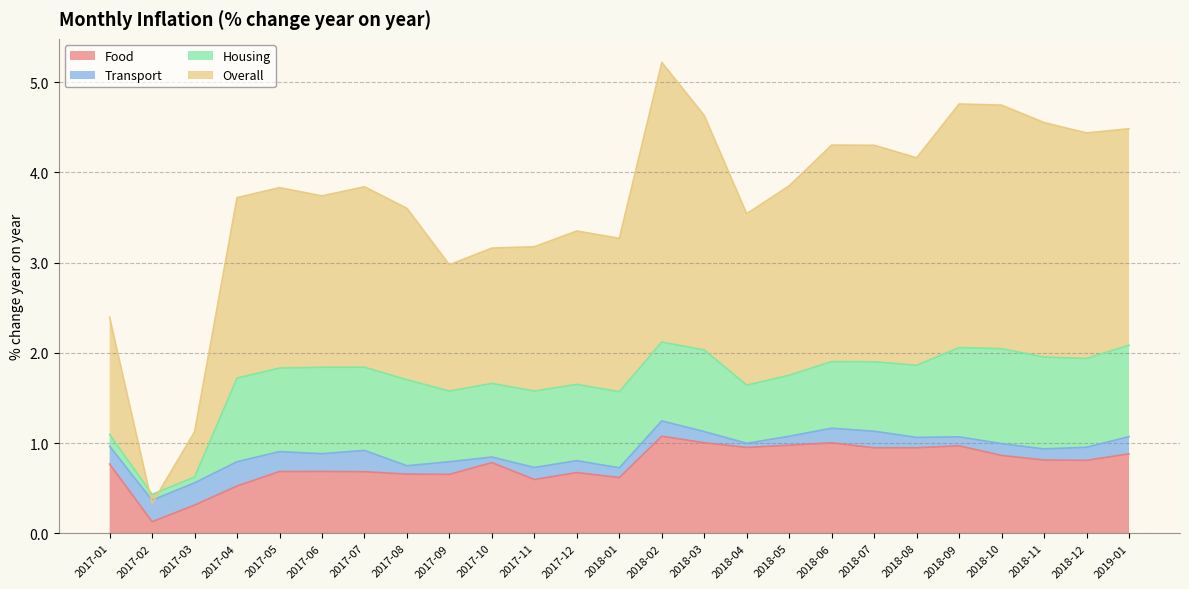

How many values in the Overall series exceed 3?

21